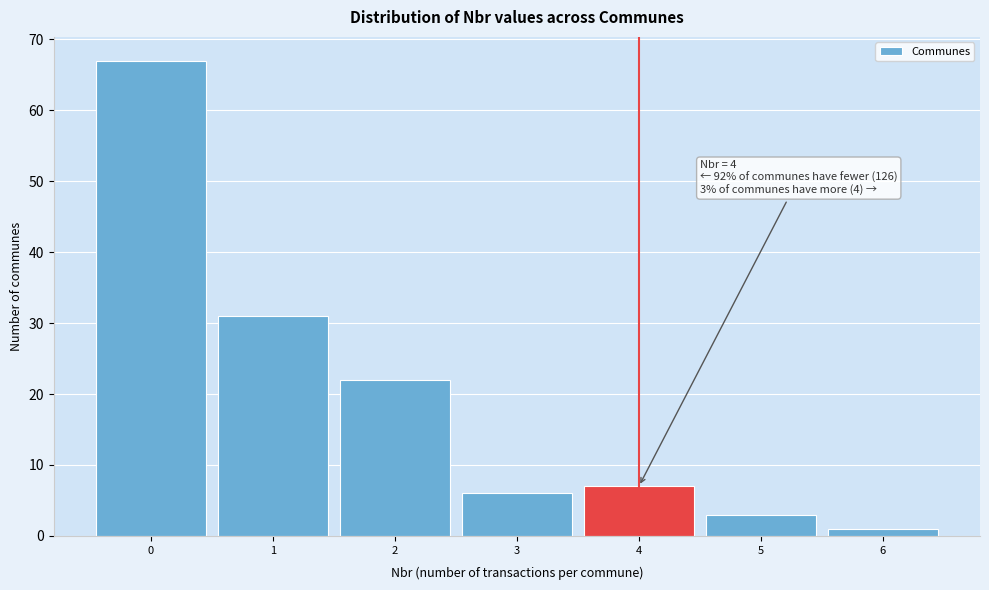

Over which range of the x-axis is the bar tallest?

-0.5 to 0.5